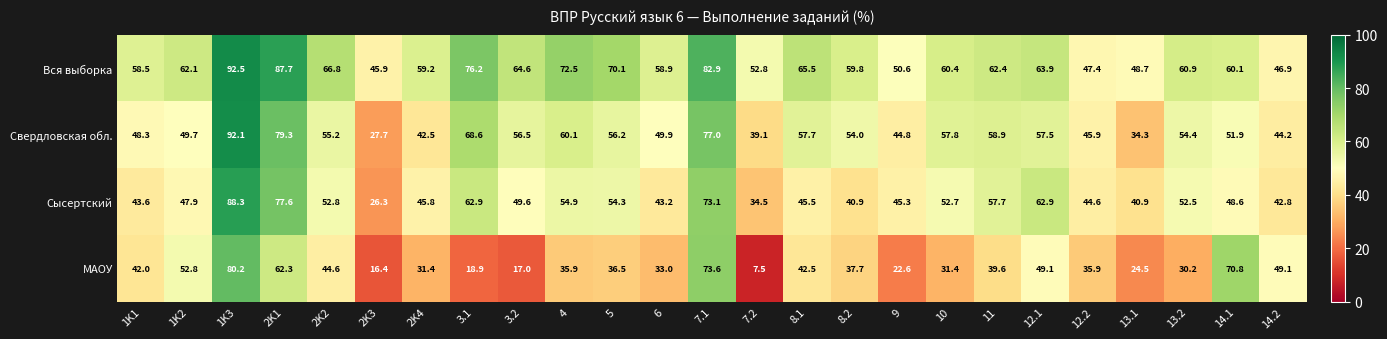

What is the sum of all Свердловская обл. values?

1363.6